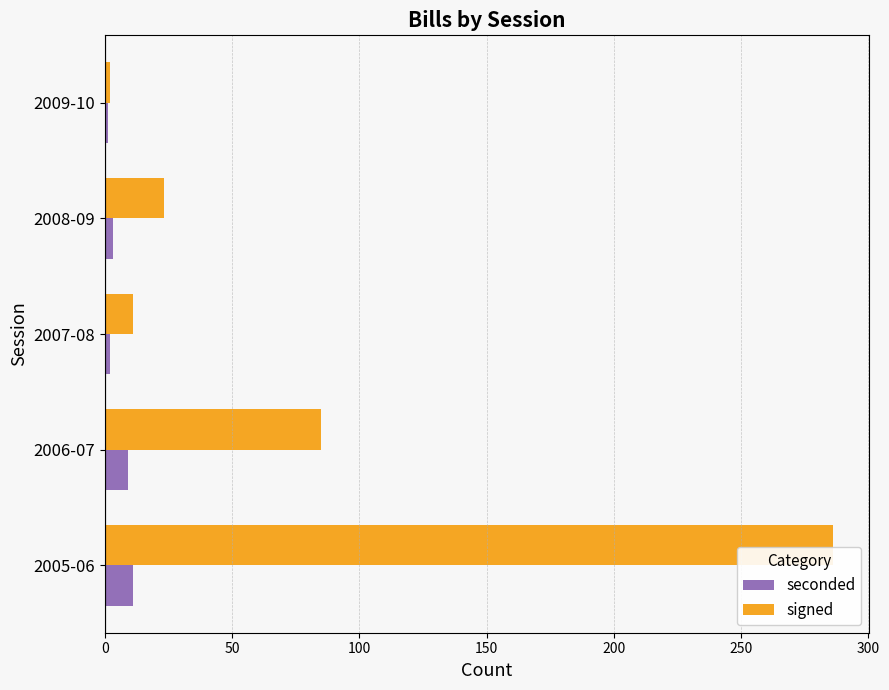

How many data points does each series have?

5